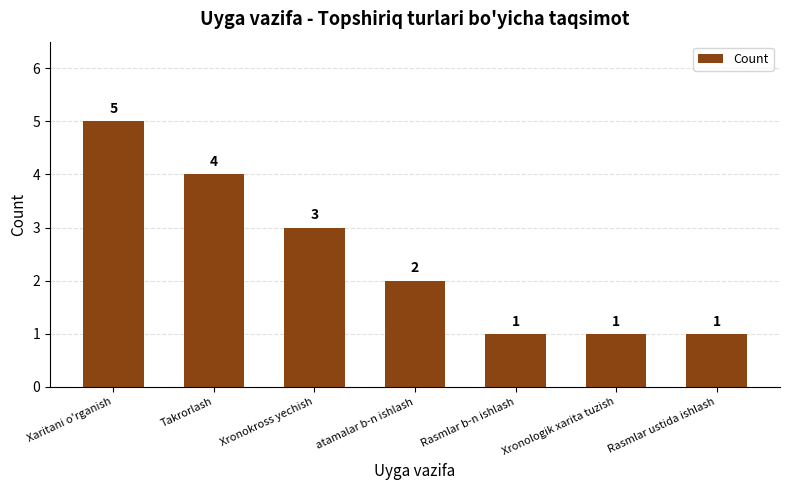

What is the minimum value shown in the chart?

1